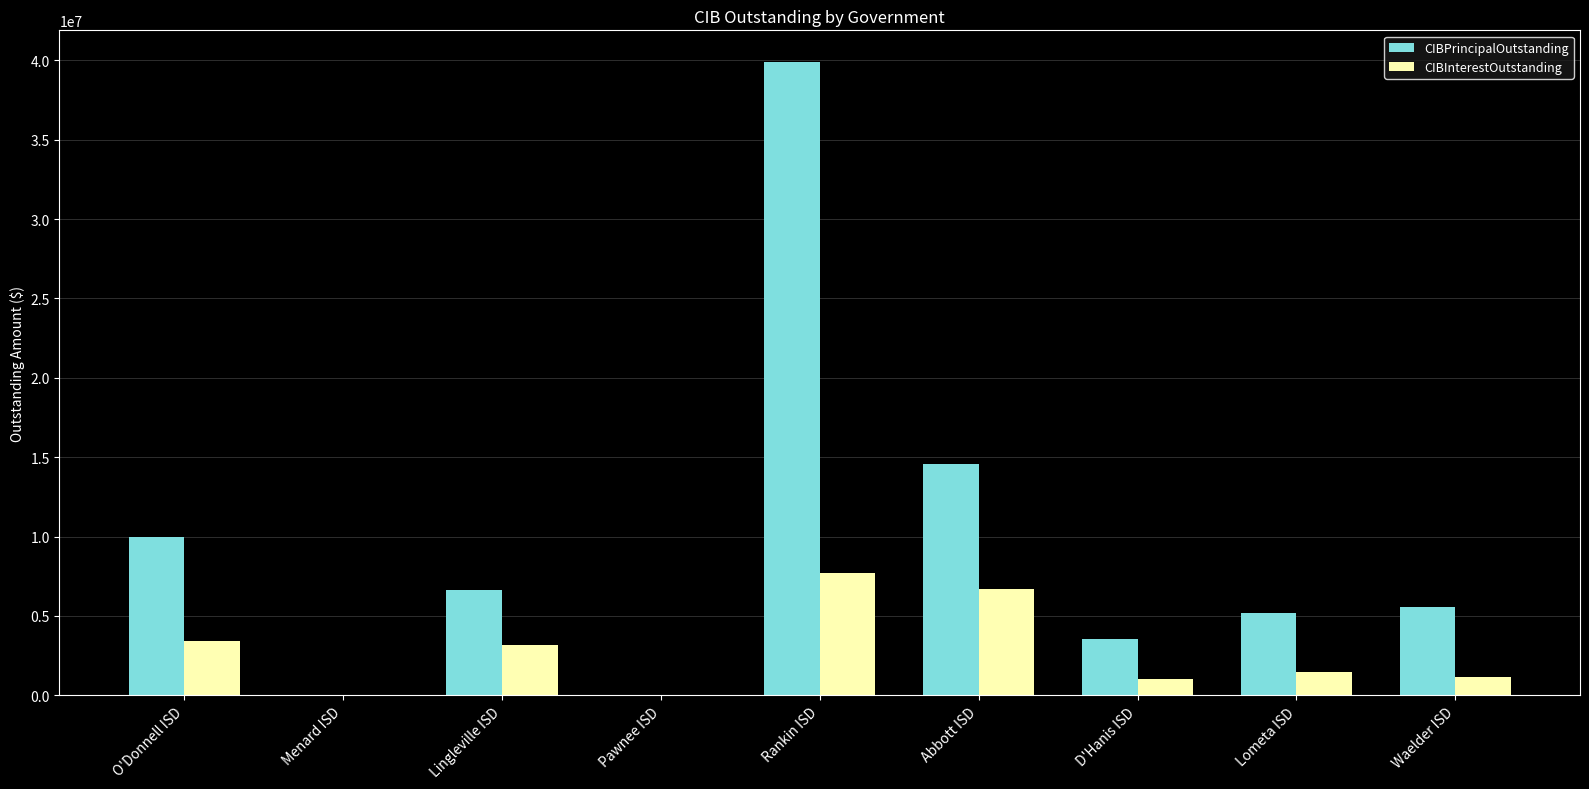

What is the approximate value of CIBPrincipalOutstanding at Lingleville ISD?

6661000.0